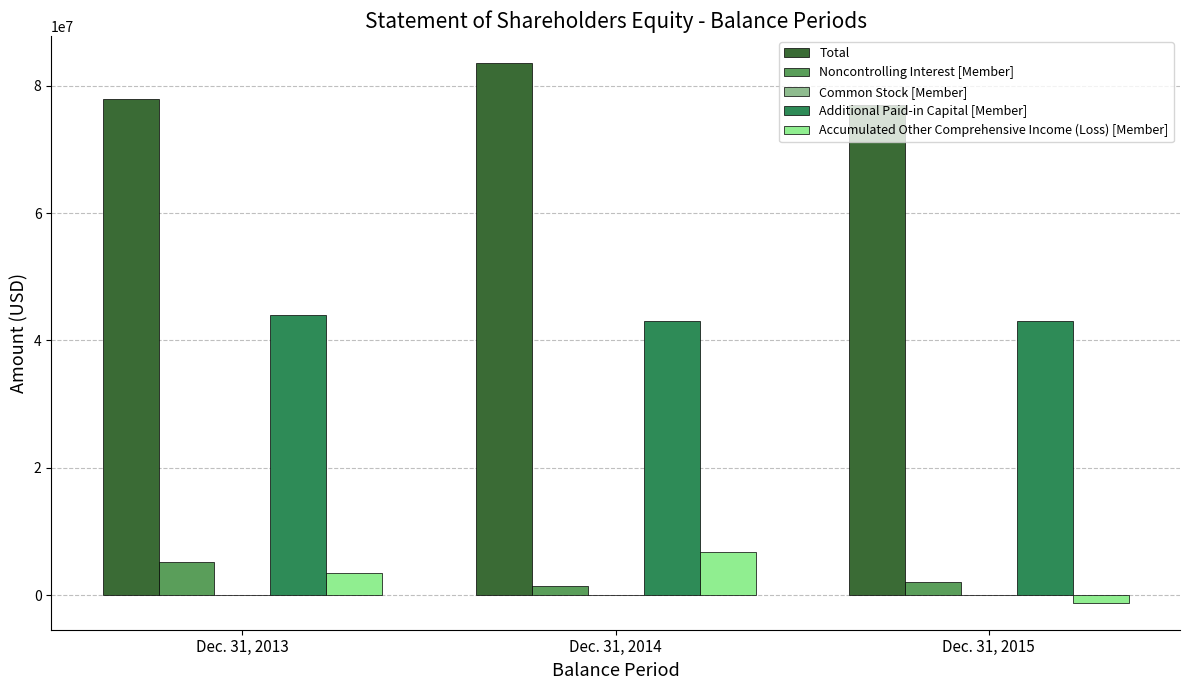

What is the difference between the Total values at Dec. 31, 2014 and Dec. 31, 2015?

6585098